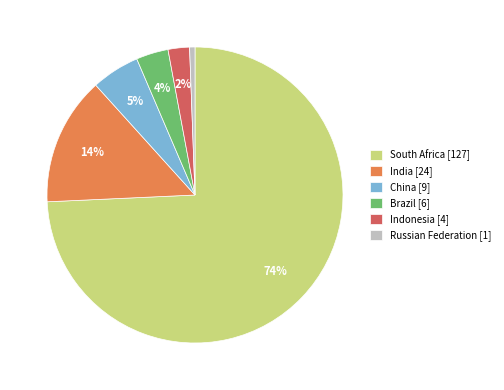

The South Africa slice represents 74% of the pie. True or false?

True